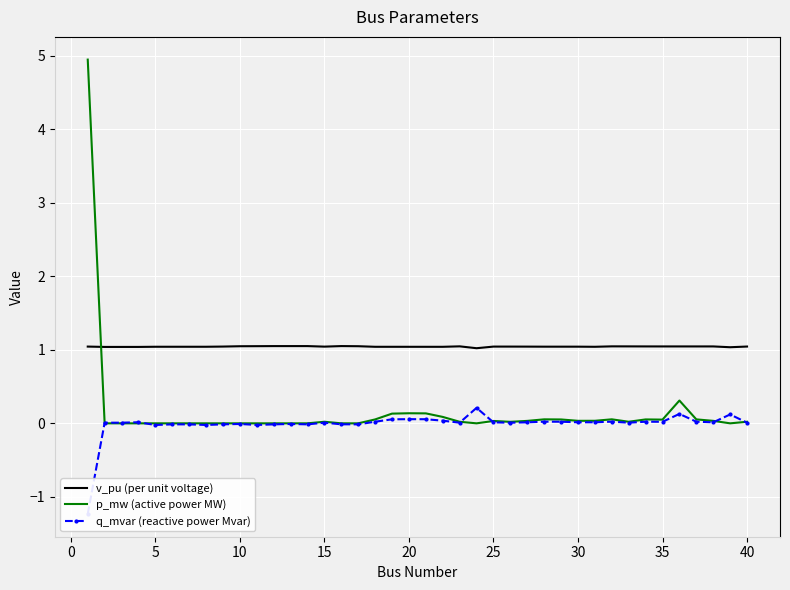

What is the lowest value of the v_pu (per unit voltage) series?

1.0